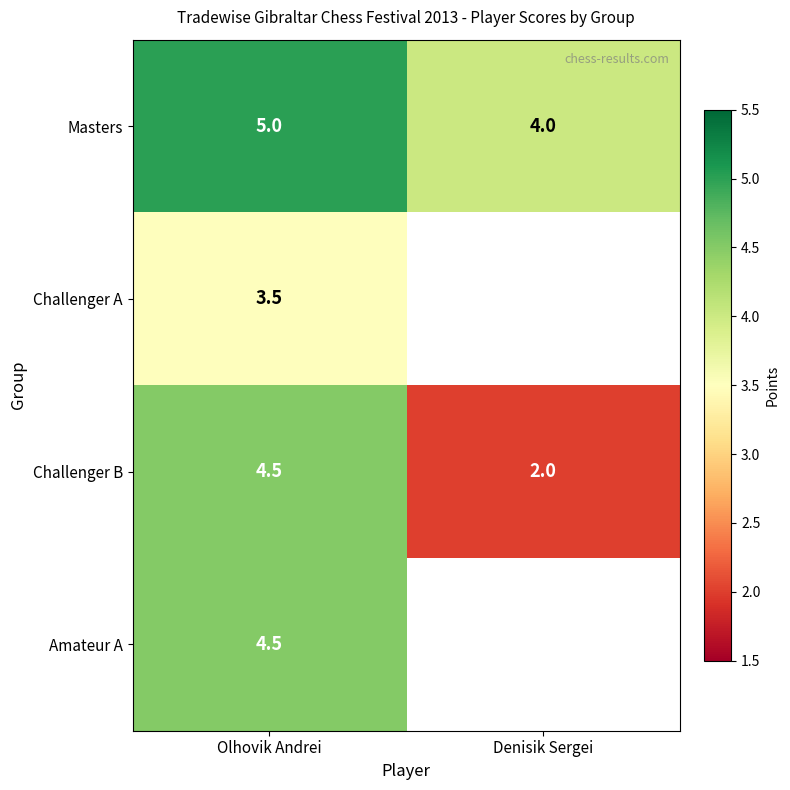

What is the sum of all Masters values?

9.0